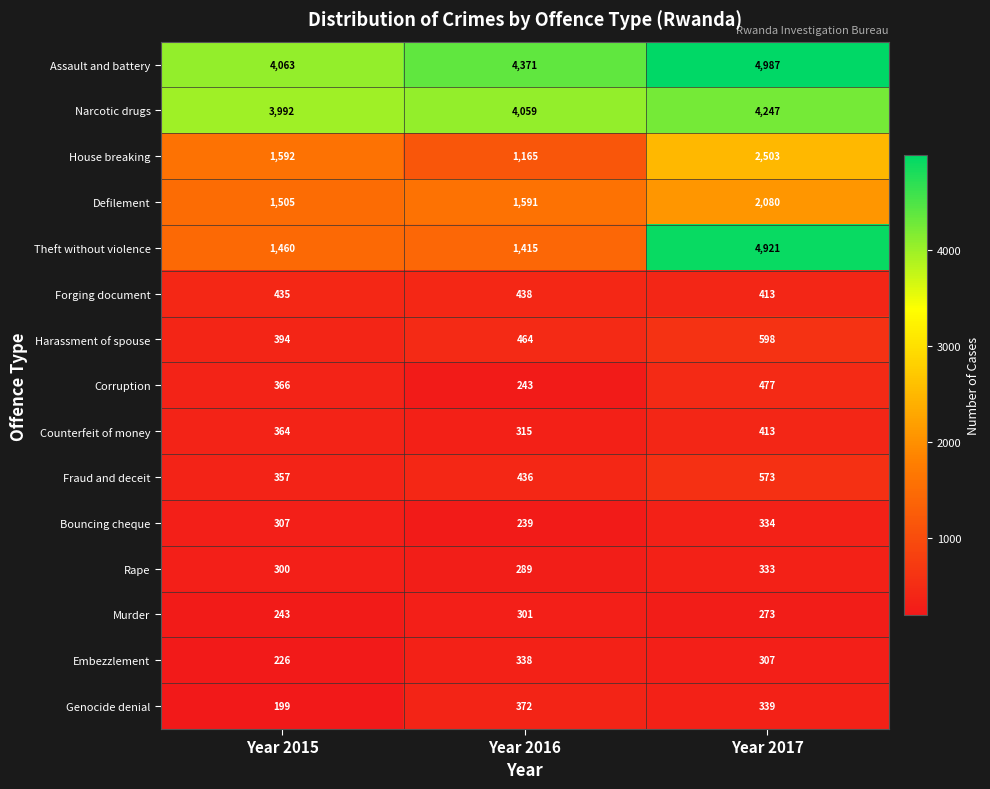

What is the difference between the highest and lowest values at Year 2015?

3864